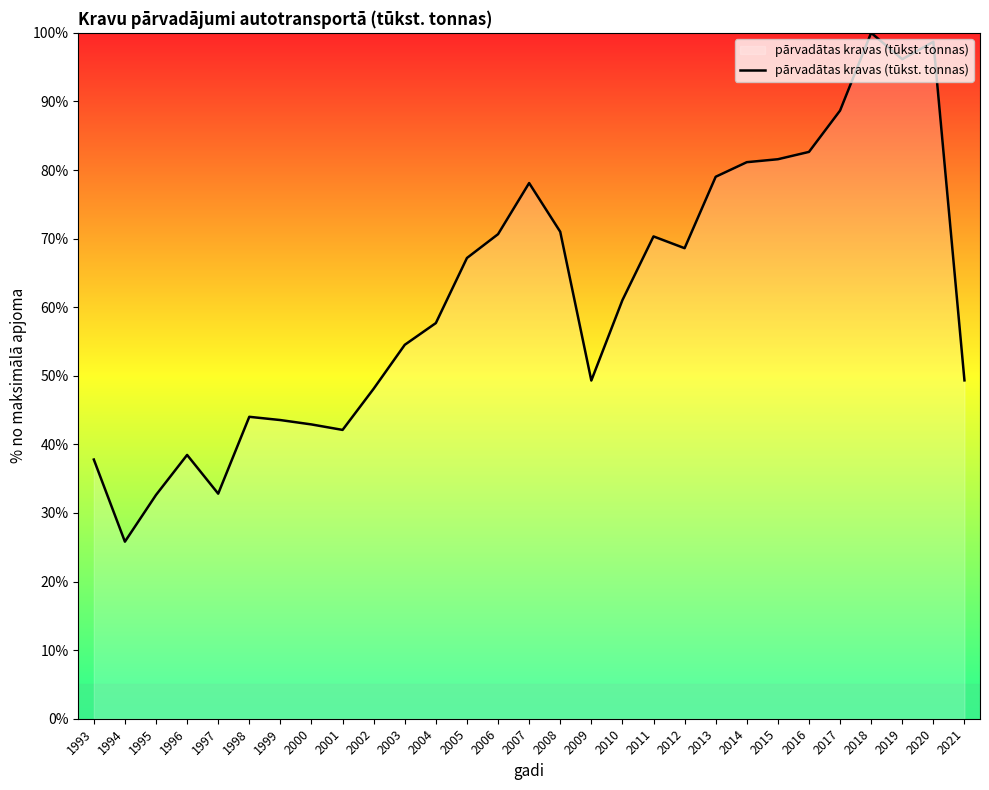

The chart shows a value of 48.1 at 2002. True or false?

True